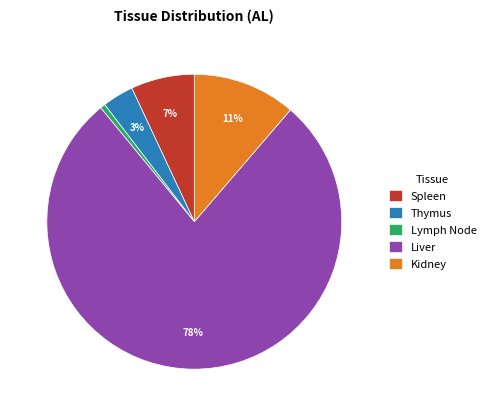

Count the number of slices in the pie.

5